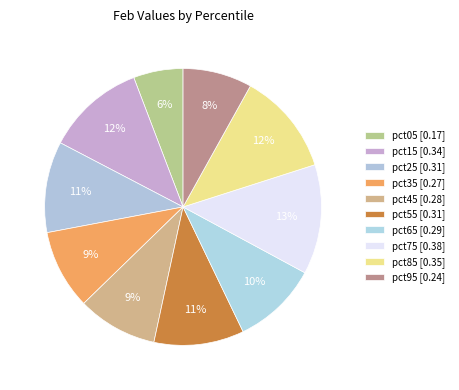

How many slices are in this pie chart?

10